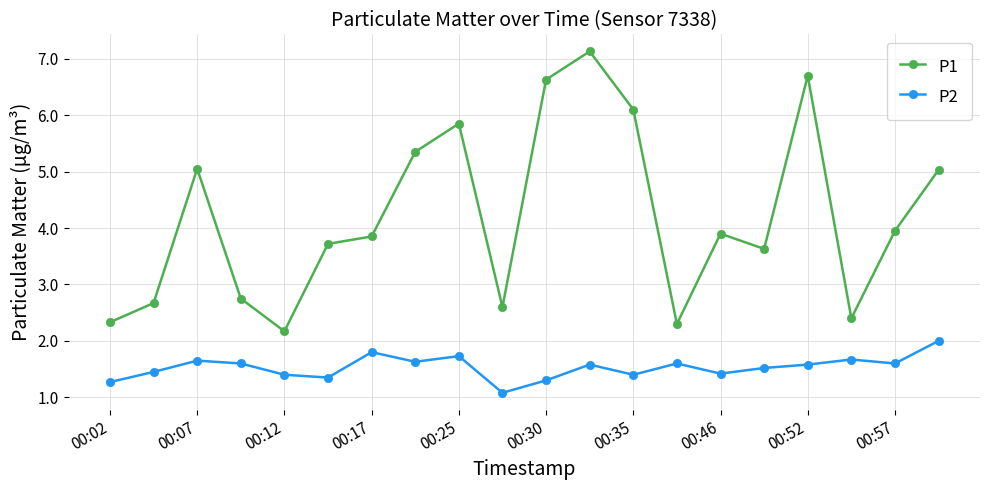

What are all the series names shown in the legend?

P1, P2